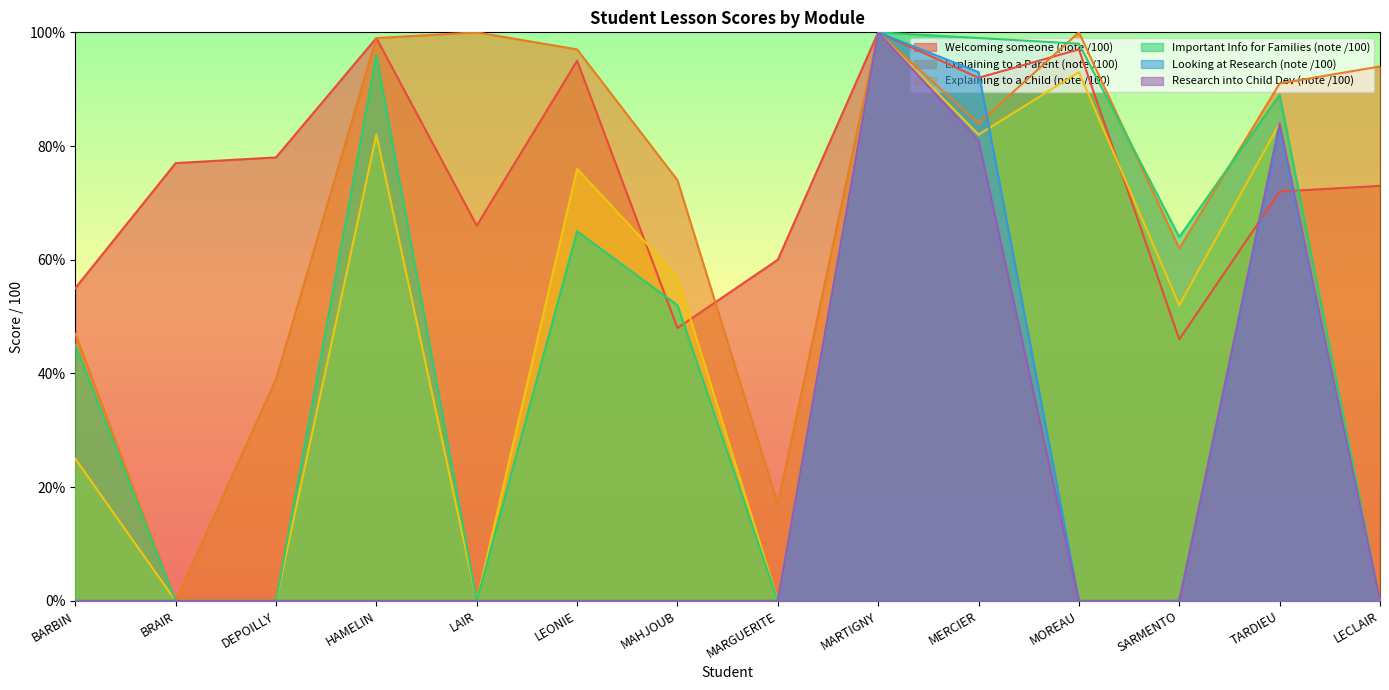

Is it true that Welcoming someone (note /100) equals 95 at LEONIE?

True